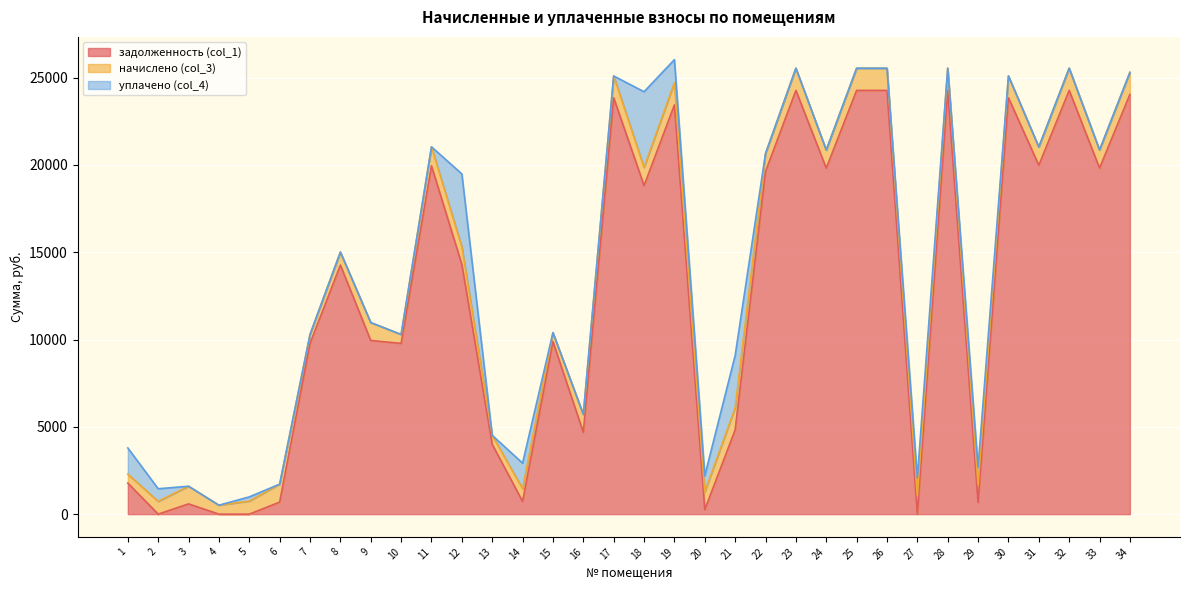

What are all the series names shown in the legend?

задолженность (col_1), начислено (col_3), уплачено (col_4)